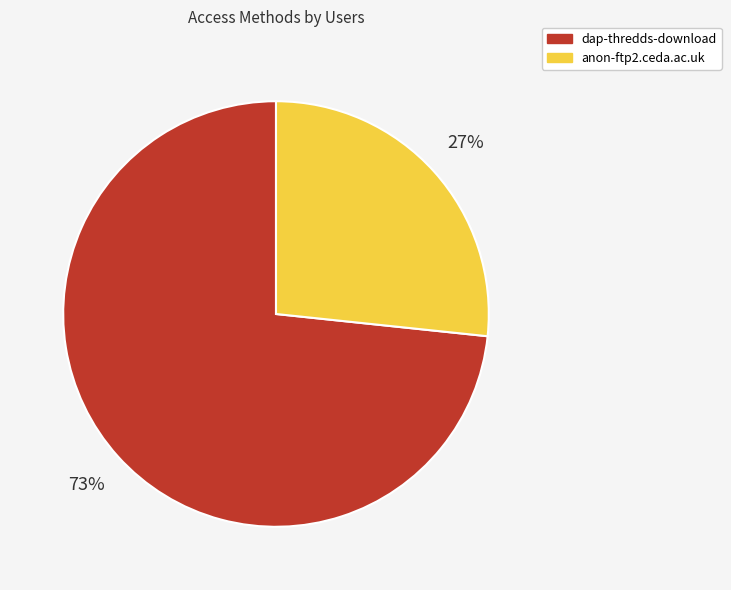

Is there any slice that represents more than half of the pie?

Yes